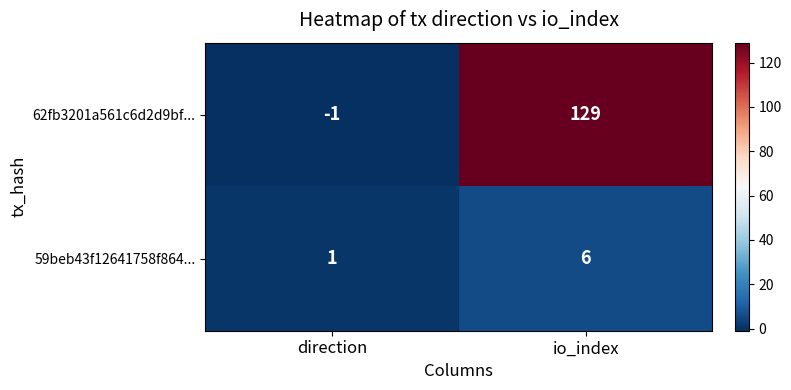

What is the spread (max minus min) of values at io_index?

123